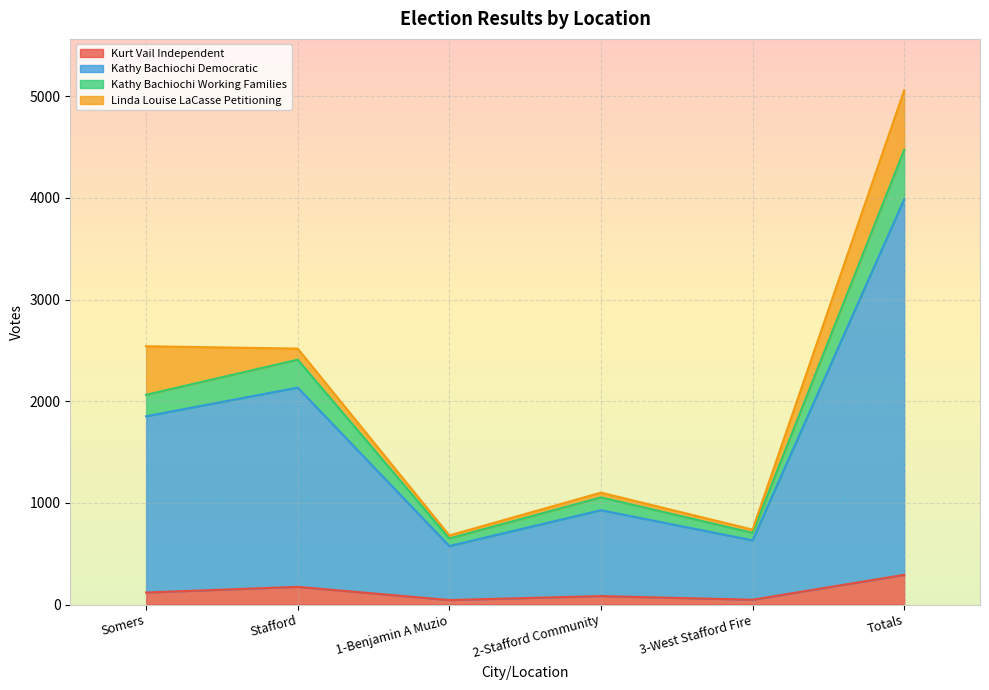

What position from the left is Totals?

6